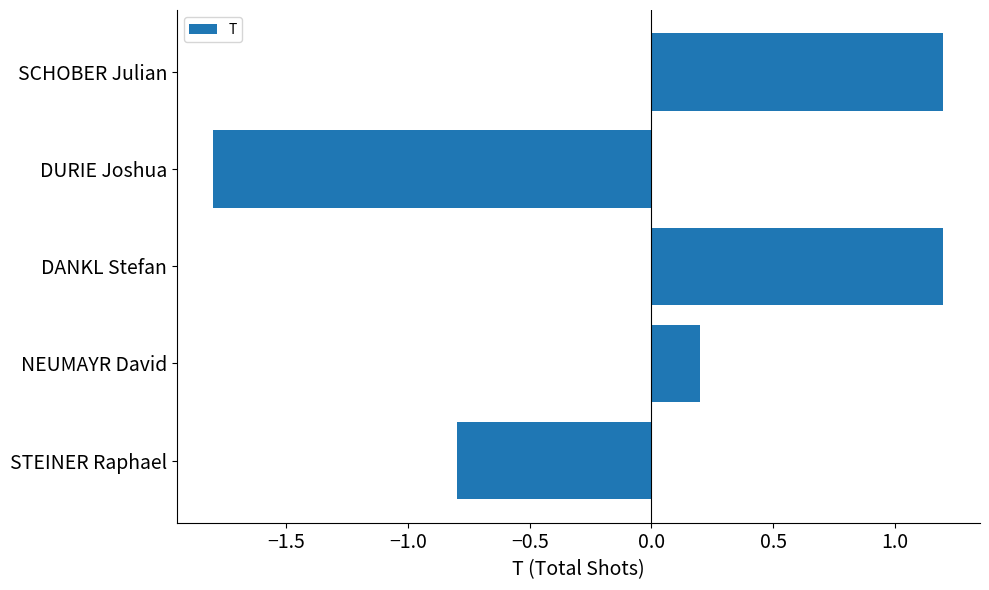

Reading bottom to top, transcribe all the data shown in this chart.

-0.8	0.2	1.2	-1.8	1.2